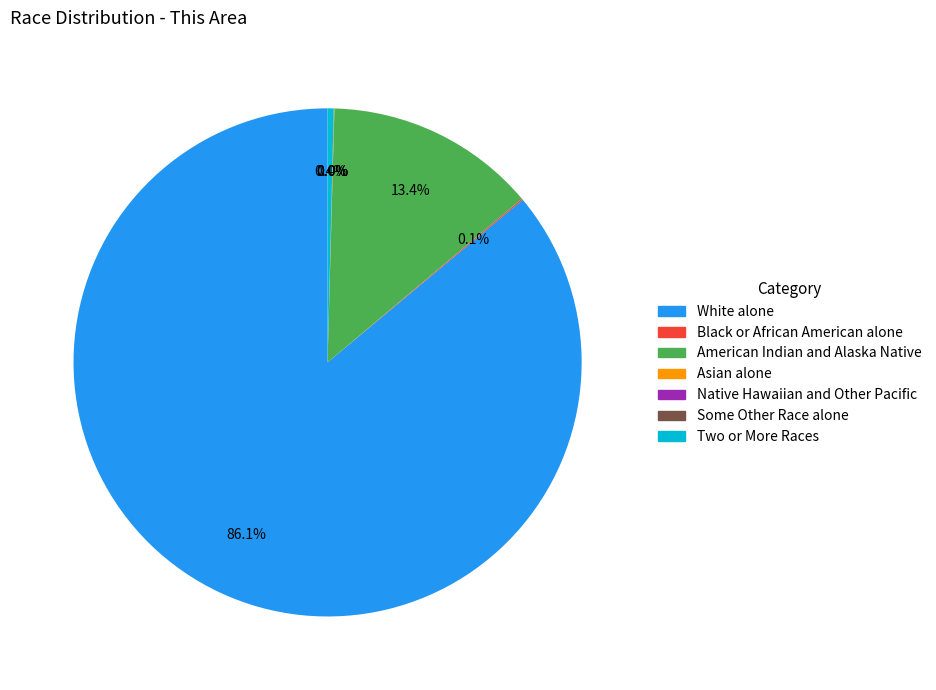

Approximately how many times larger is the value at White alone compared to Two or More Races?

221.9